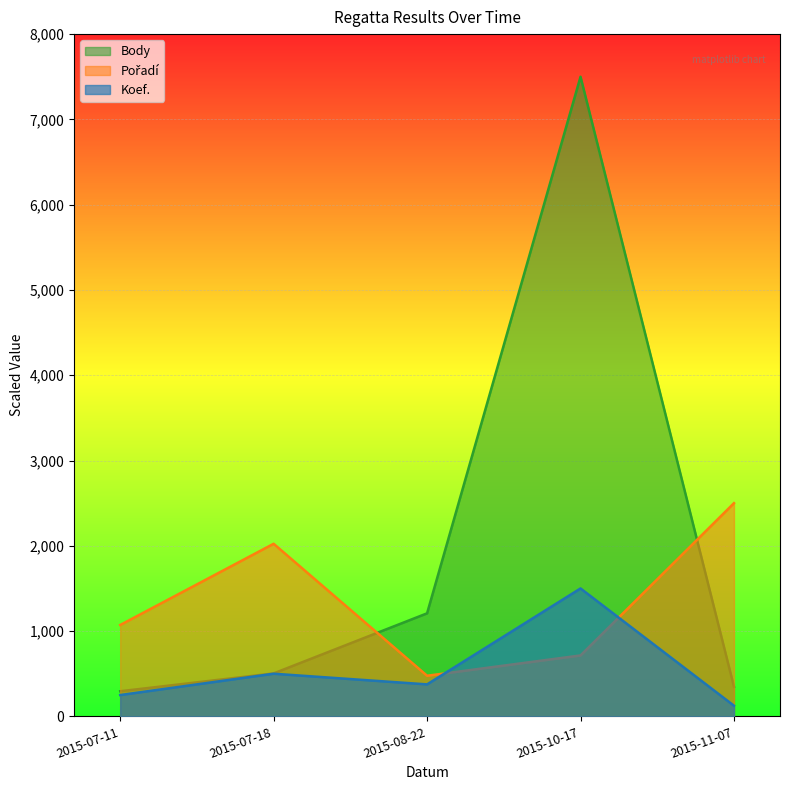

True or false: Body has a value of 1208.1 at 2015-08-22.

True